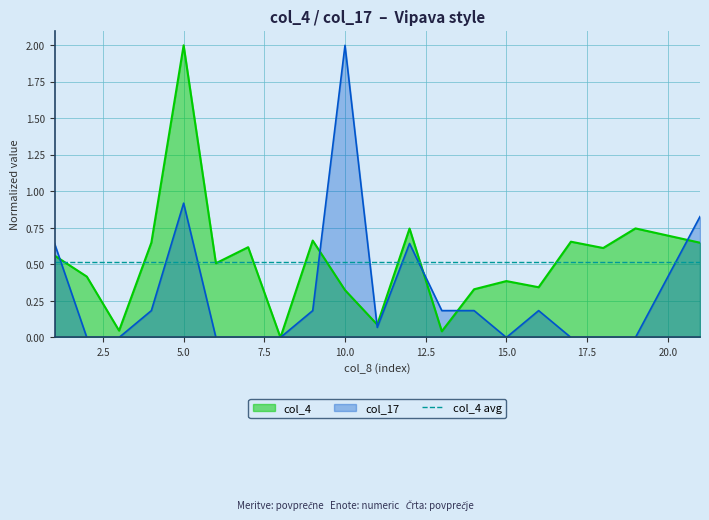

What value does the col_17 series have at 4?

0.2